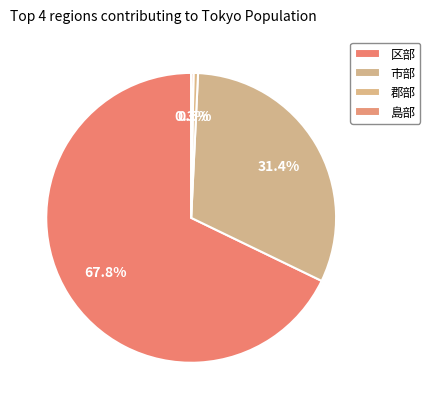

Which slice is the largest?

区部